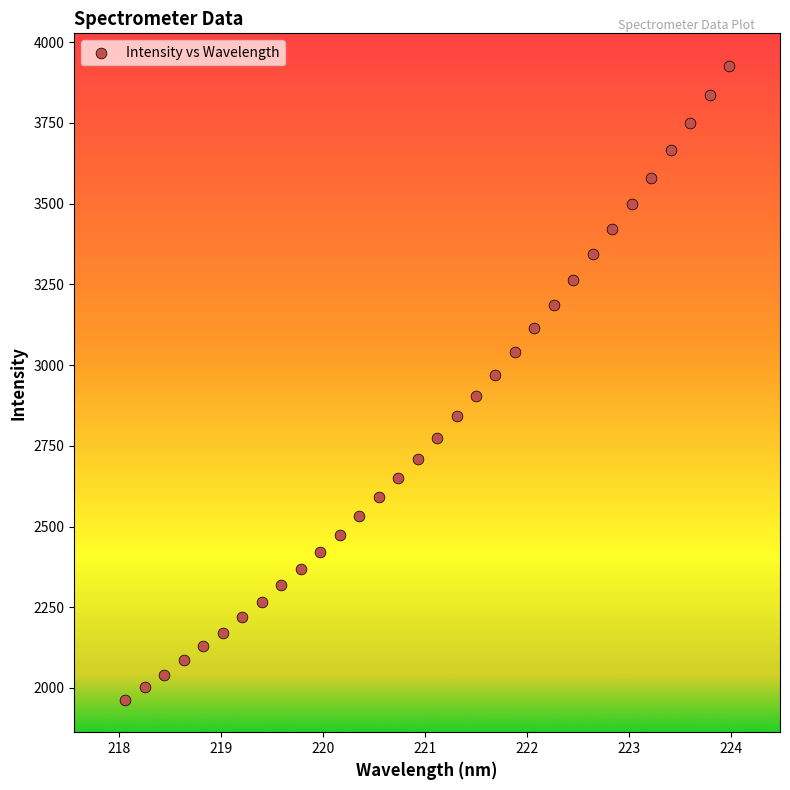

What is the range of Y values (max minus min)?

1964.0